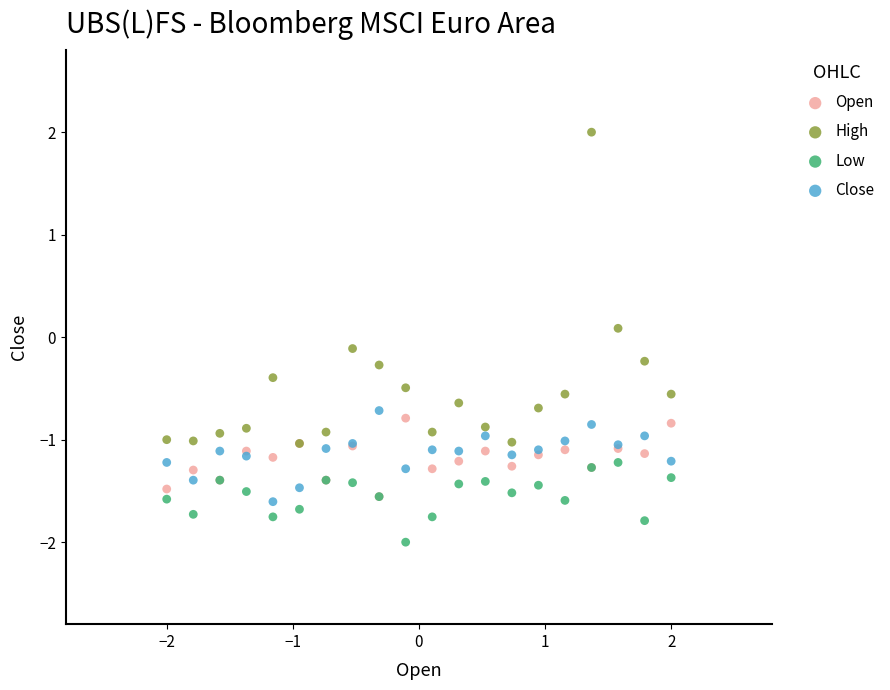

What are all the series names shown in the legend?

Open, High, Low, Close